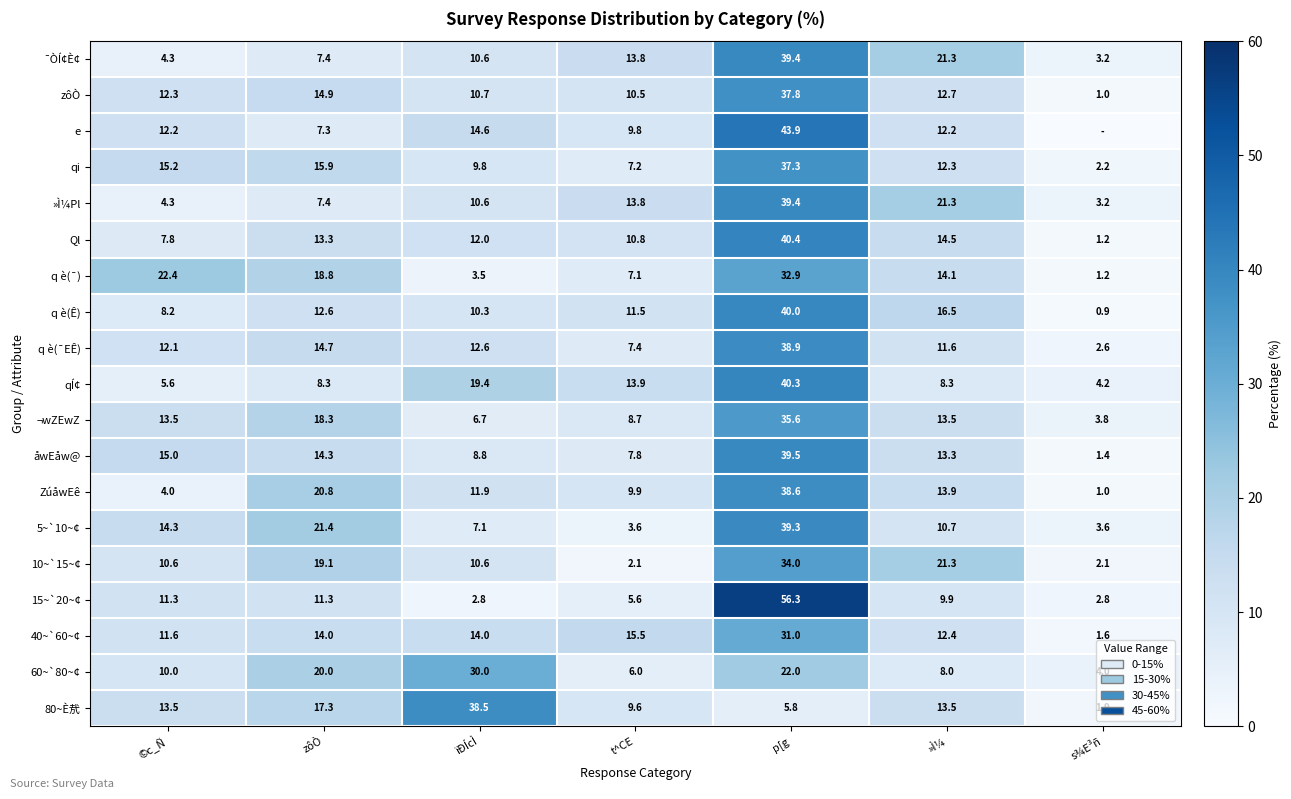

What is the spread (max minus min) of values at ©c_Ñ?

18.4